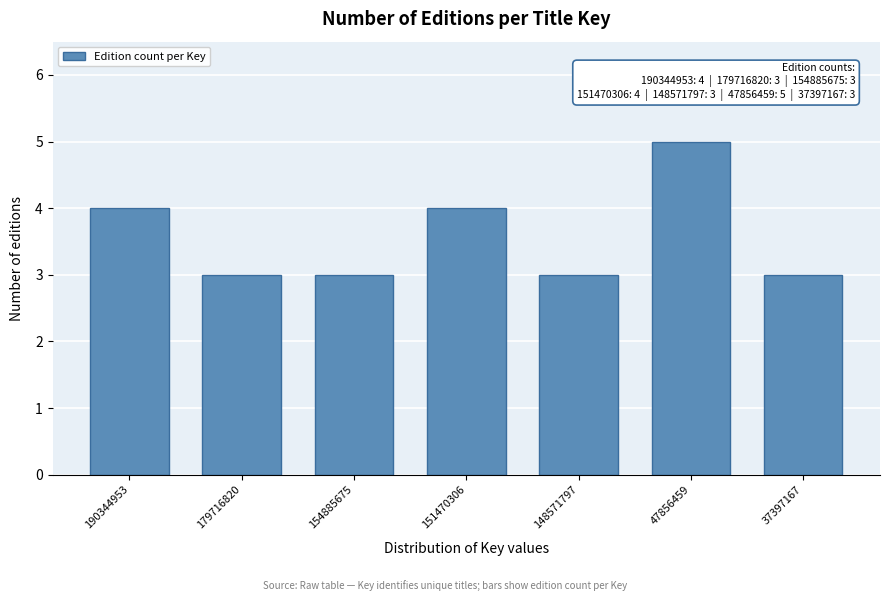

Reading right to left, what are all the values shown in this chart?

37397167=3	47856459=5	148571797=3	151470306=4	154885675=3	179716820=3	190344953=4